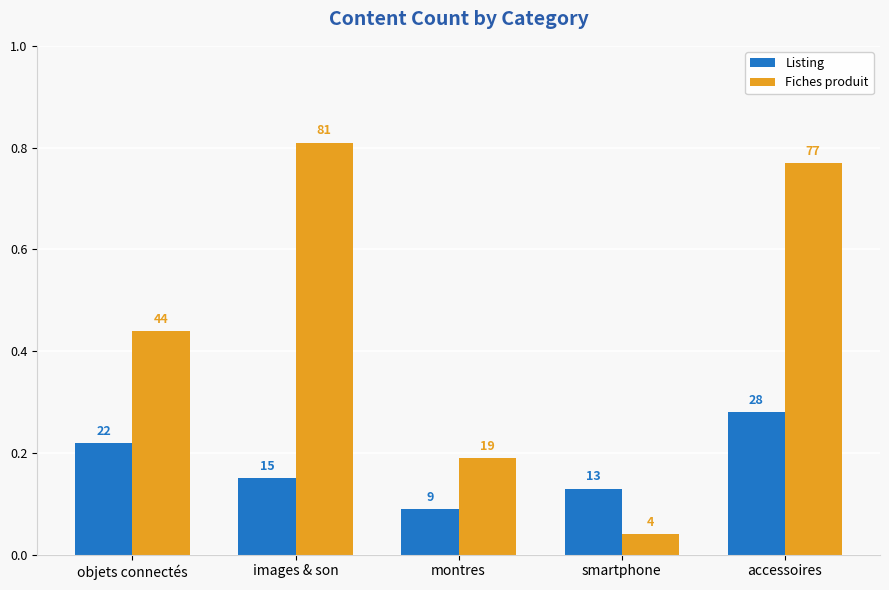

How many Listing values are between 13 and 22?

3